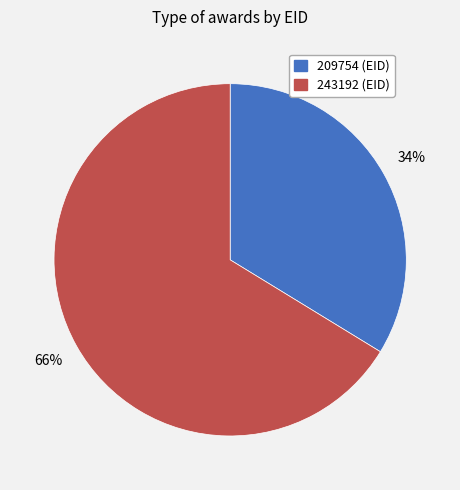

To the nearest percent, what is the combined percentage of 243192 (EID) and 209754 (EID)?

100%